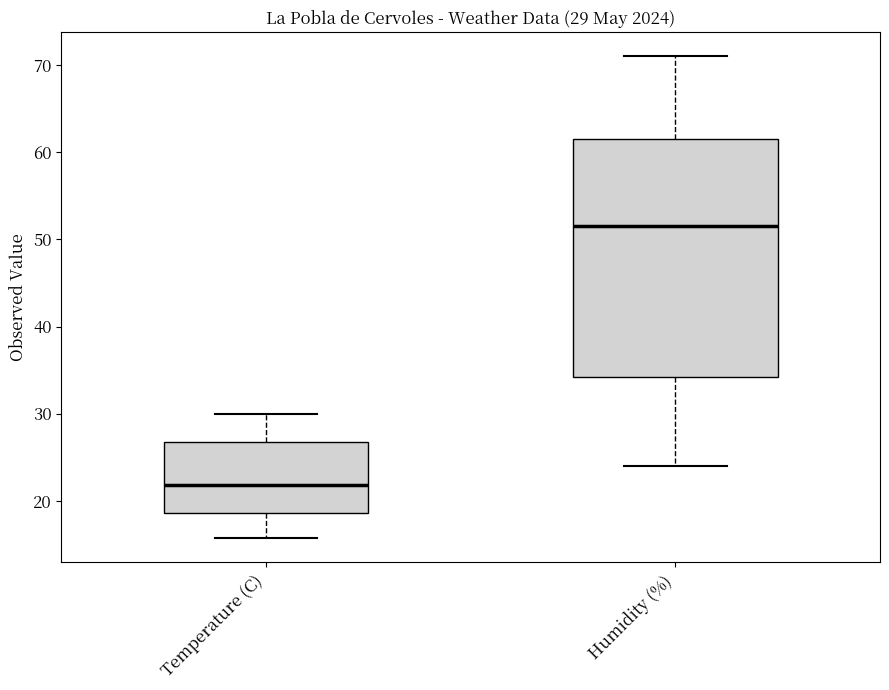

Which box's median line is the highest?

Humidity (%)